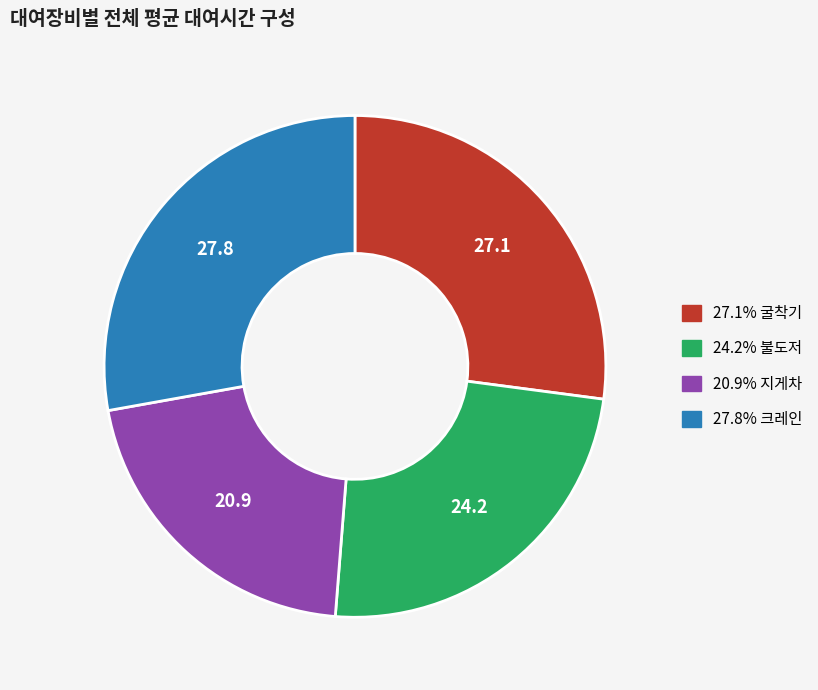

Does any single category account for the majority?

No